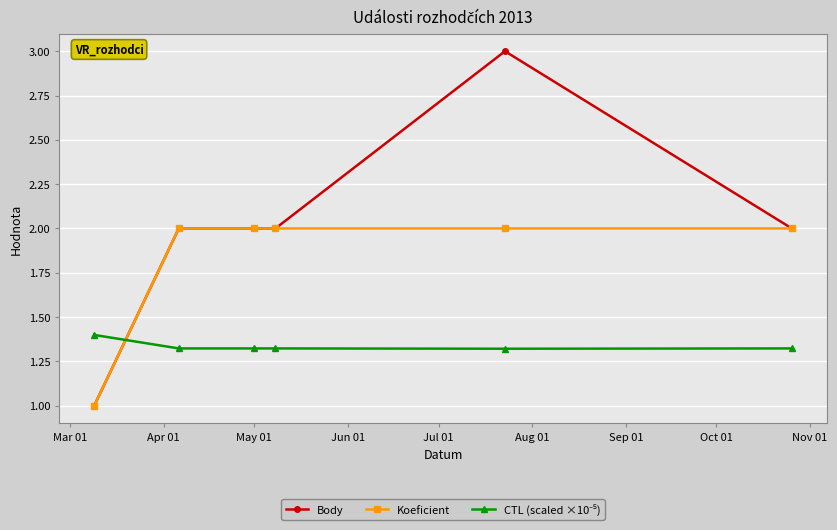

What is the lowest value of the Body series?

1.0